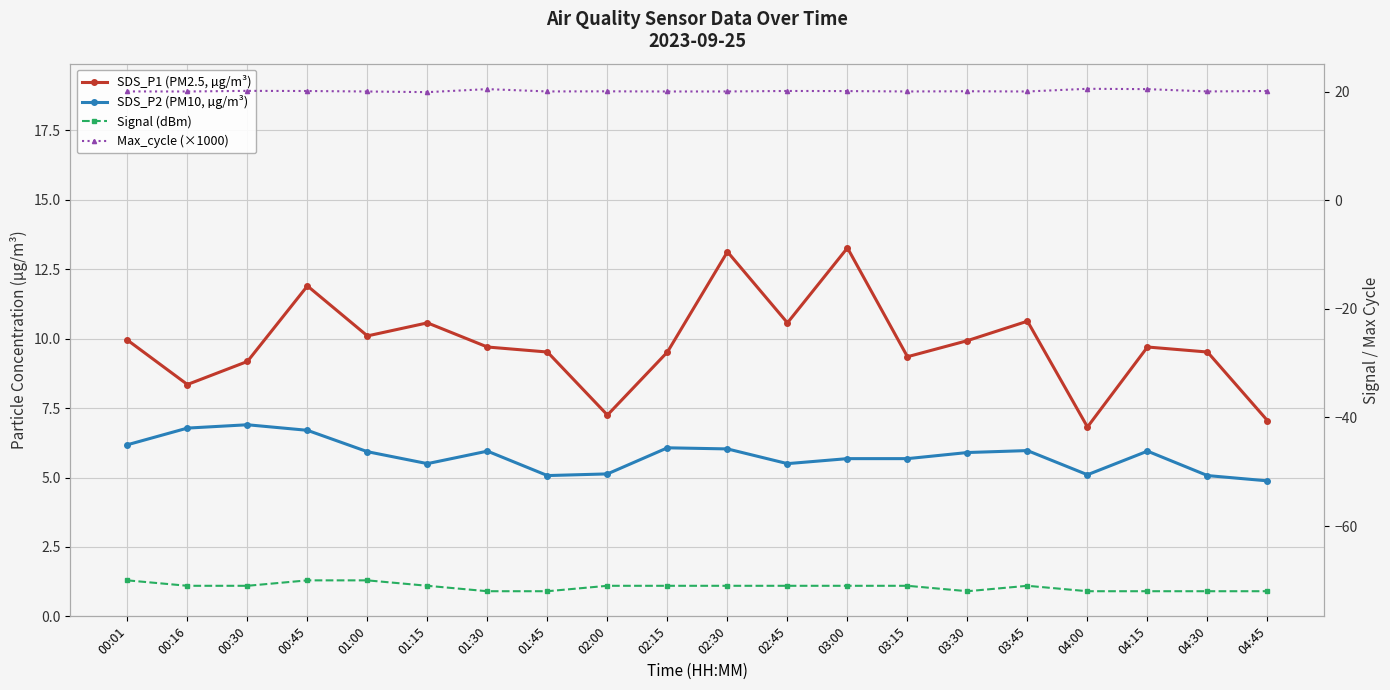

What is the difference between the SDS_P1 (PM2.5, µg/m³) values at 00:01 and 04:15?

0.2